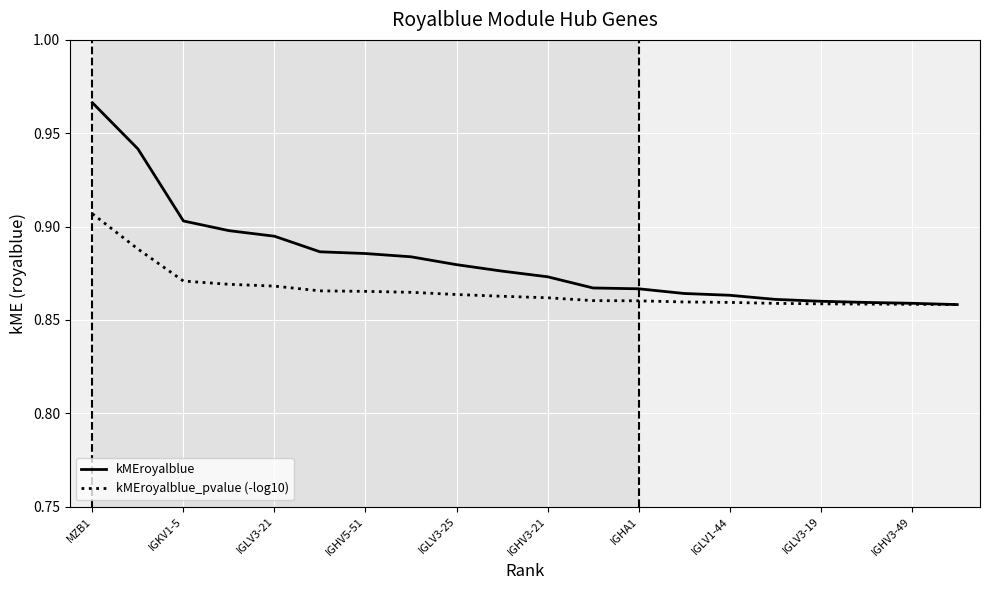

Rank the series by their average value, from lowest to highest.

kMEroyalblue_pvalue (-log10), kMEroyalblue